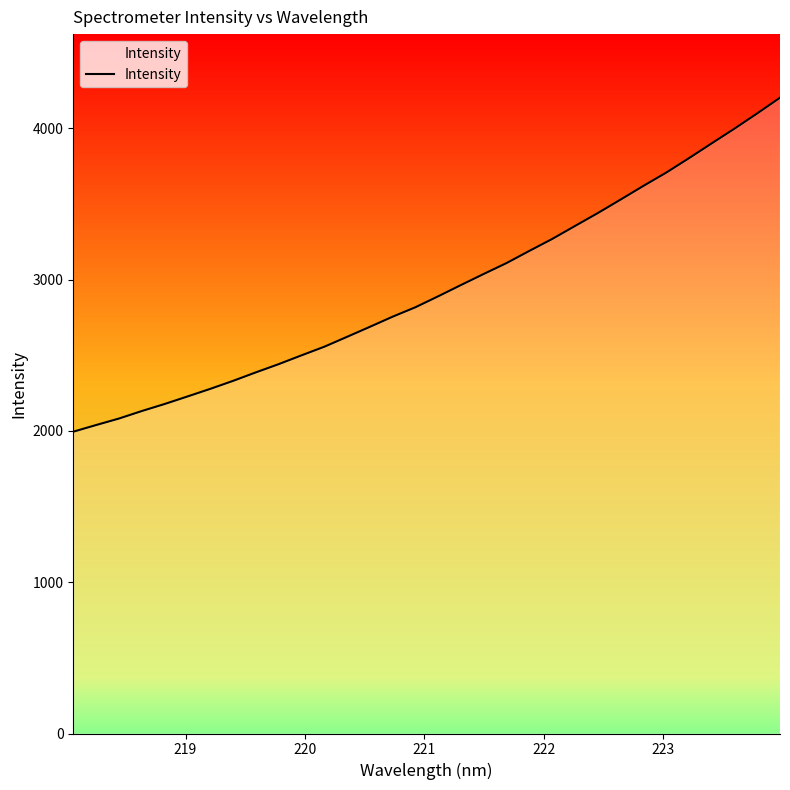

What is the greatest value displayed?

4203.1